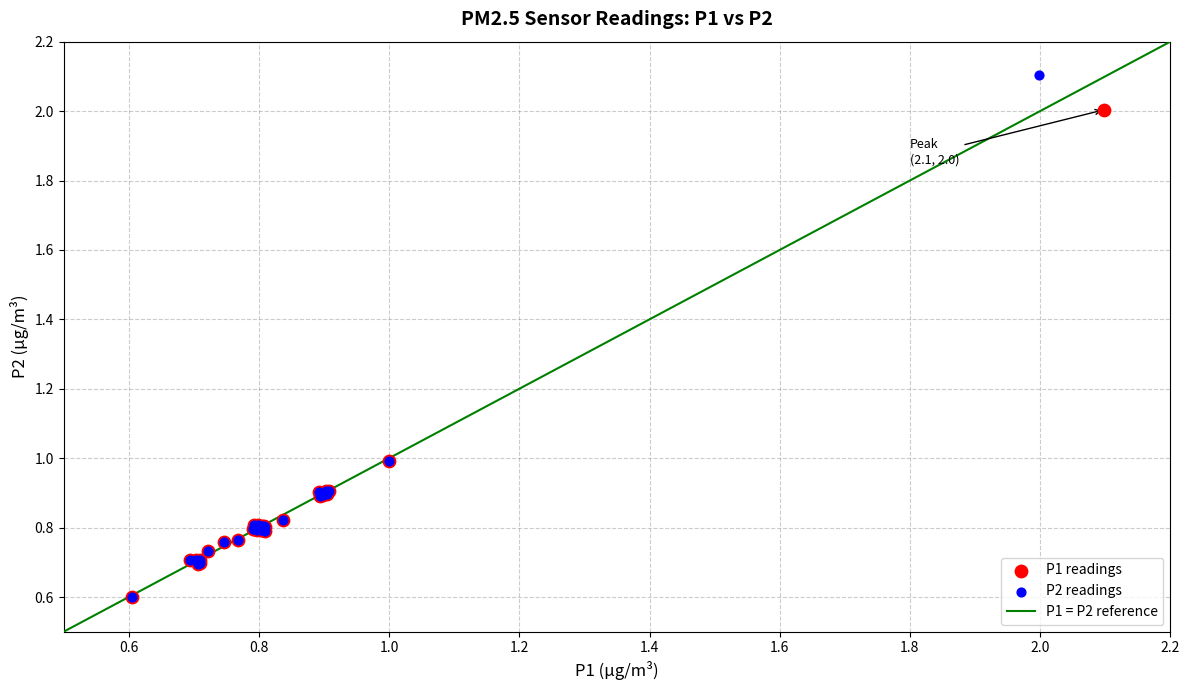

Which series has the largest Y range (max minus min)?

P2 readings